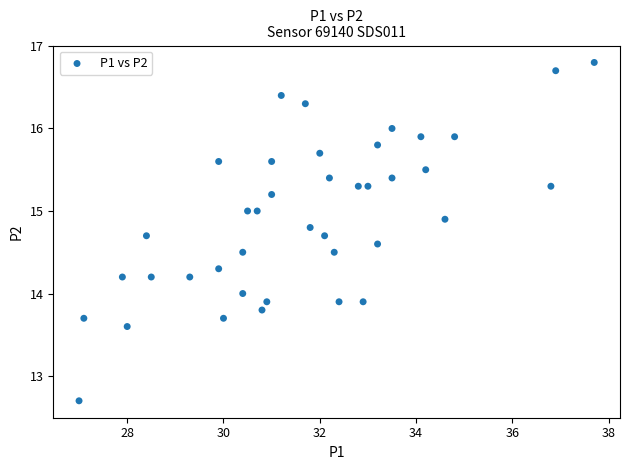

What is the range of X values (max minus min)?

10.7